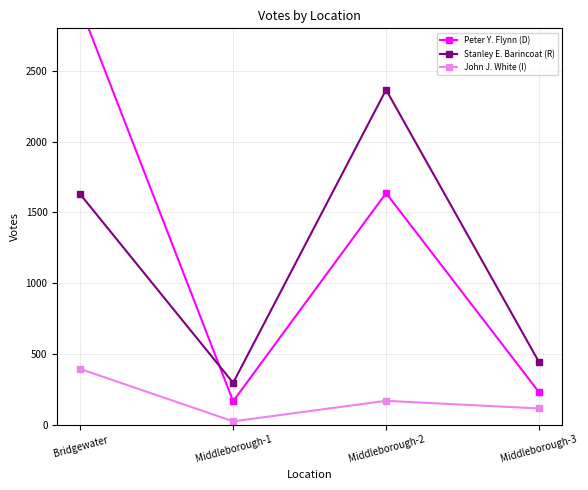

What is the difference between the maximum and minimum values in the Stanley E. Barincoat (R) series?

2070